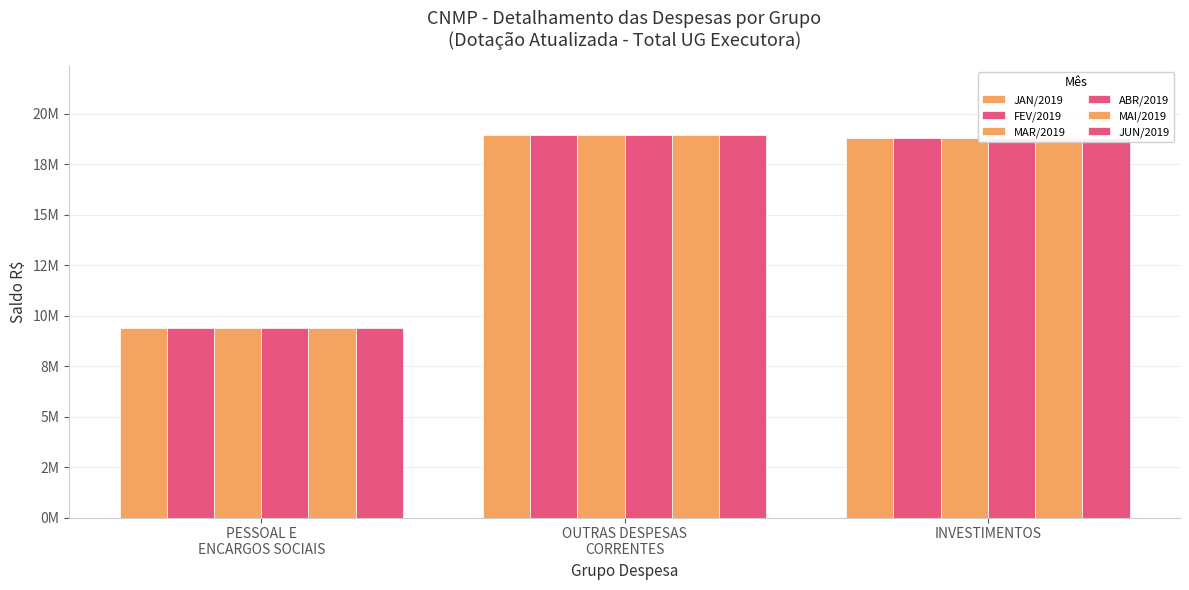

Is the value of JUN/2019 at INVESTIMENTOS greater than the value of ABR/2019 at PESSOAL E
ENCARGOS SOCIAIS?

Yes